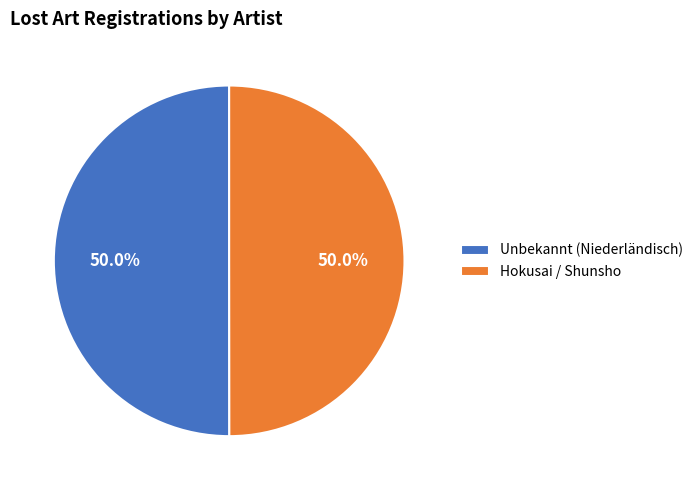

Combined, what portion of the pie is Unbekannt (Niederländisch) and Hokusai / Shunsho?

100.0%